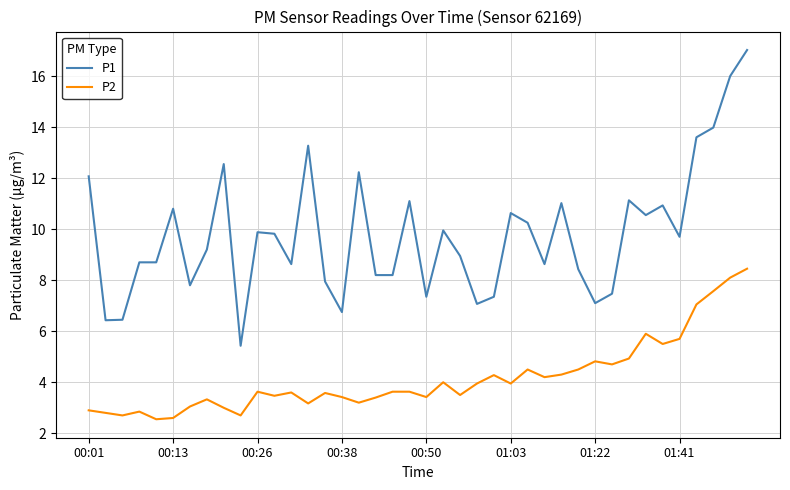

What is the highest value of the P1 series?

17.0